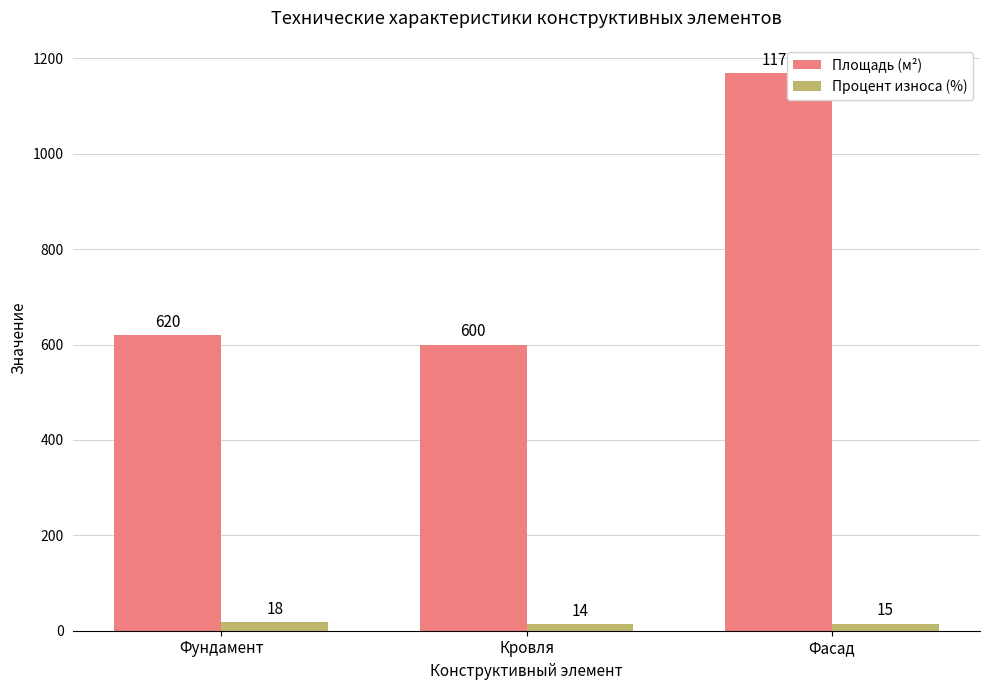

What is the label of the 1st bar from the right?

Фасад